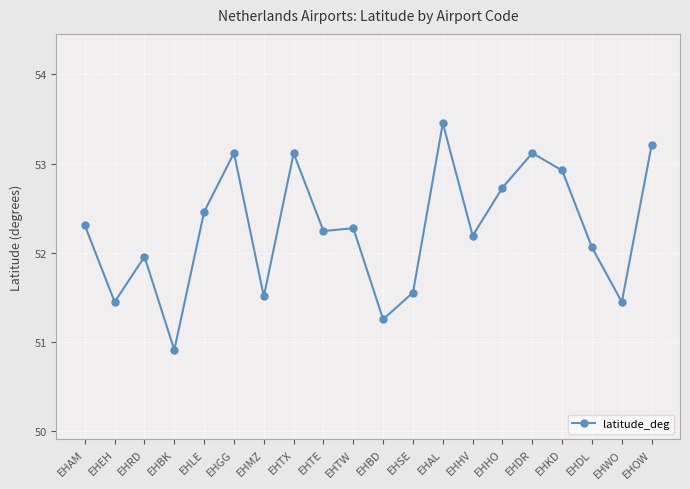

What is the label of the 7th point from the left?

EHMZ